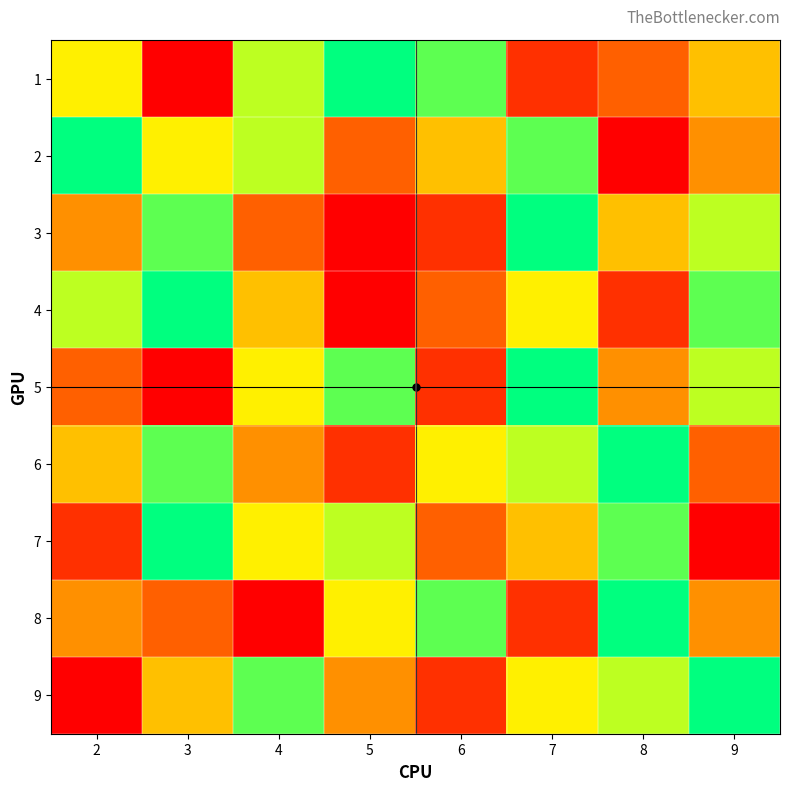

At 4, list the series in order from largest to smallest.

9, 1, 2, 5, 7, 4, 6, 3, 8